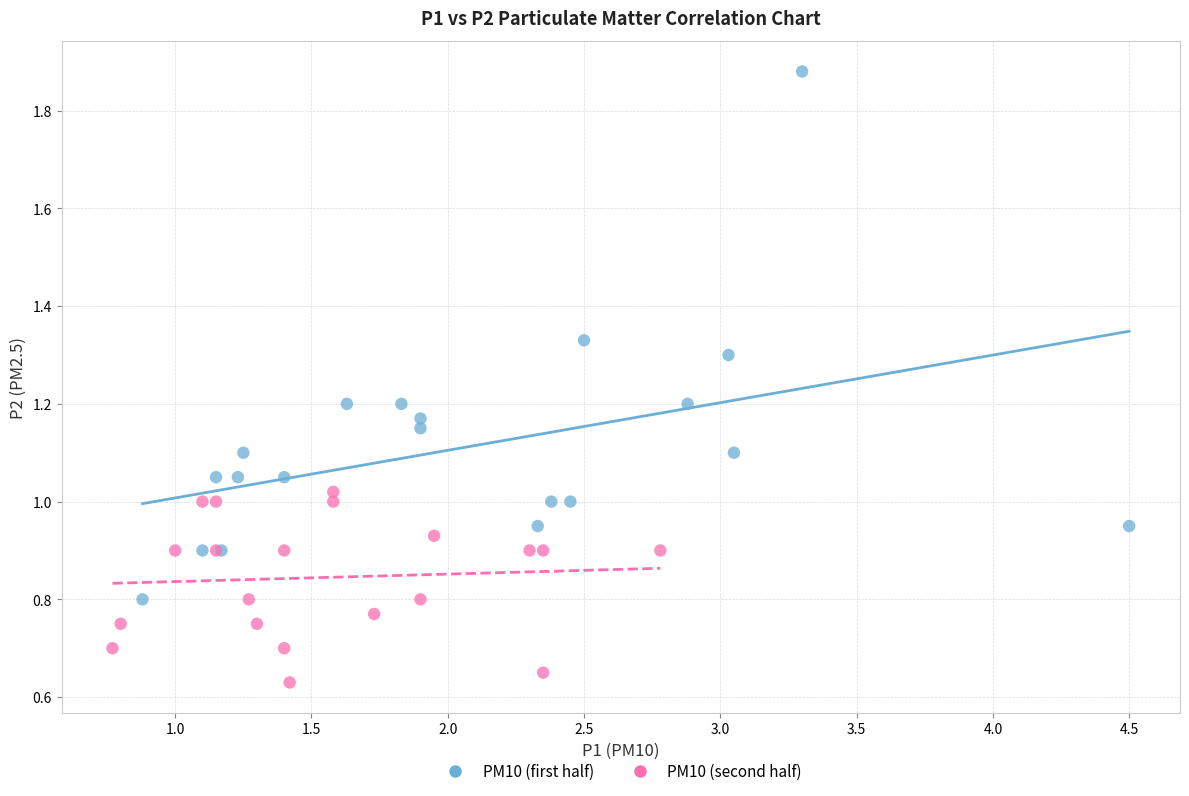

Which series has the largest Y range (max minus min)?

PM10 (first half)